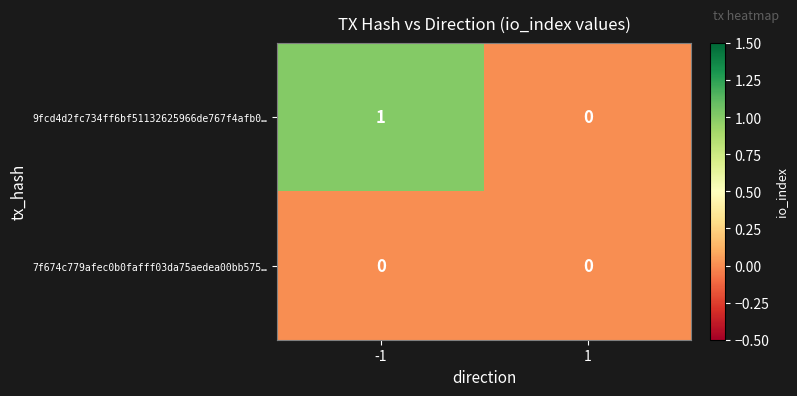

Is the value of 9fcd4d2fc734ff6bf51132625966de767f4afb0… at -1 greater than the value of 7f674c779afec0b0fafff03da75aedea00bb575… at -1?

Yes